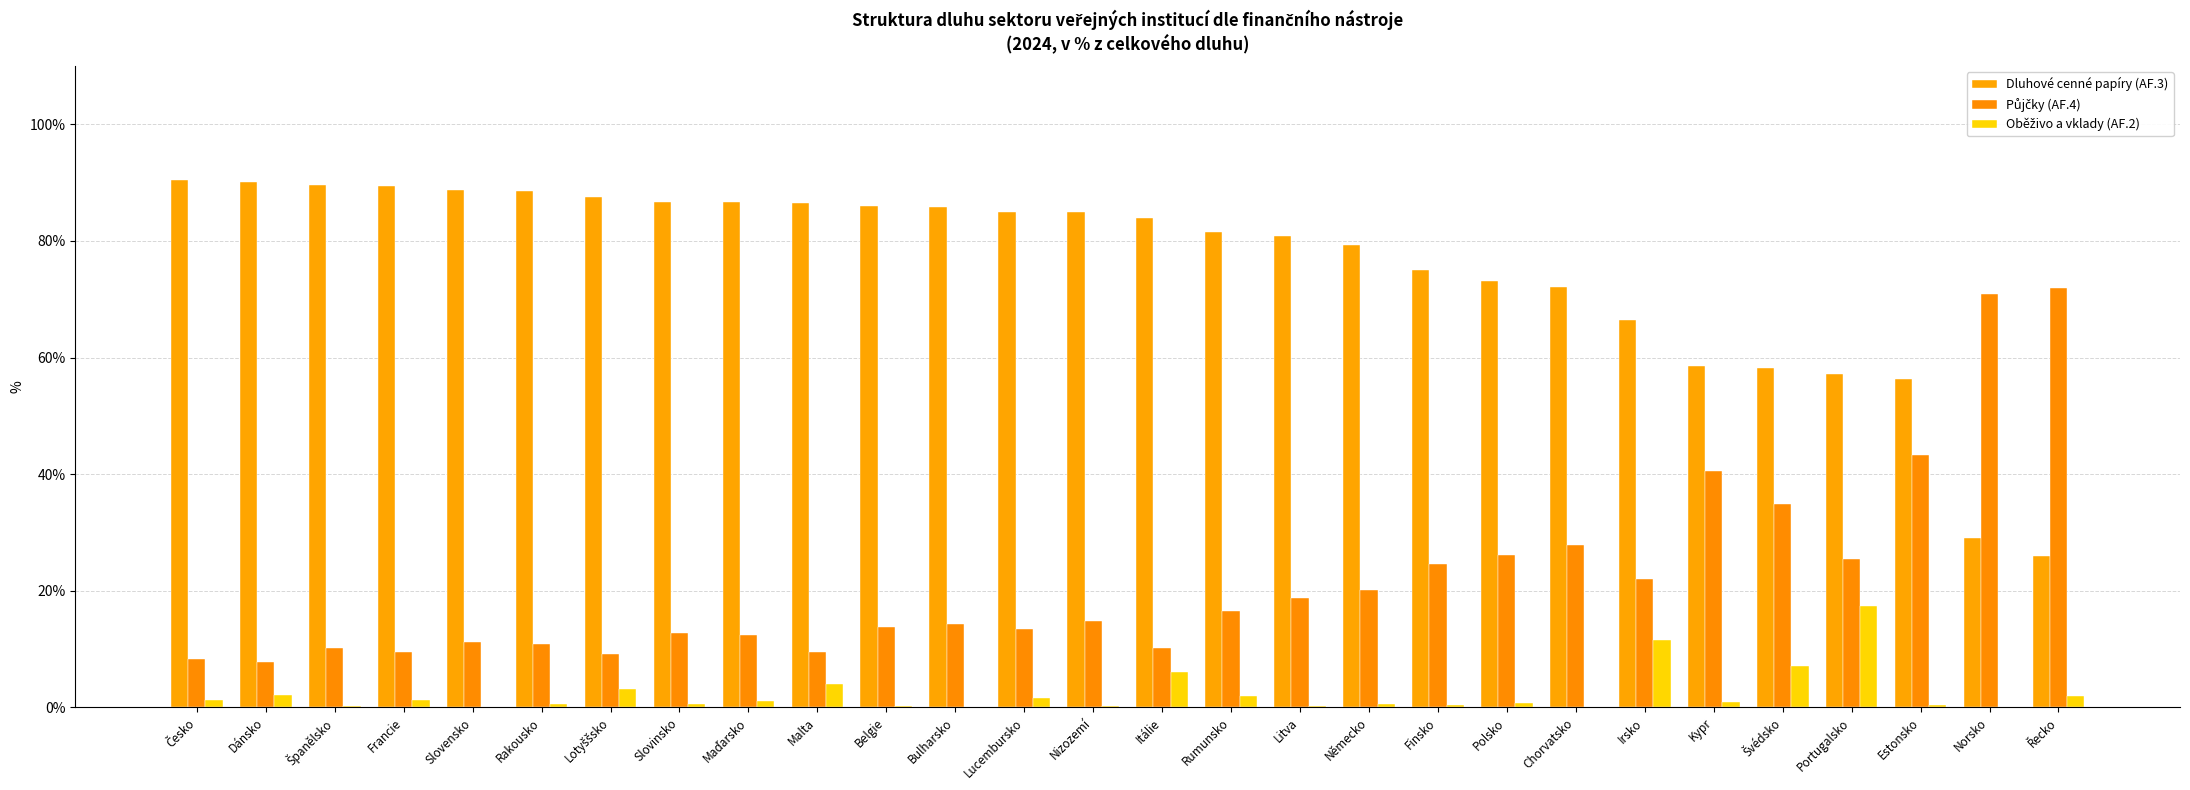

Where is Dluhové cenné papíry (AF.3) nearest to the value 58?

Švédsko